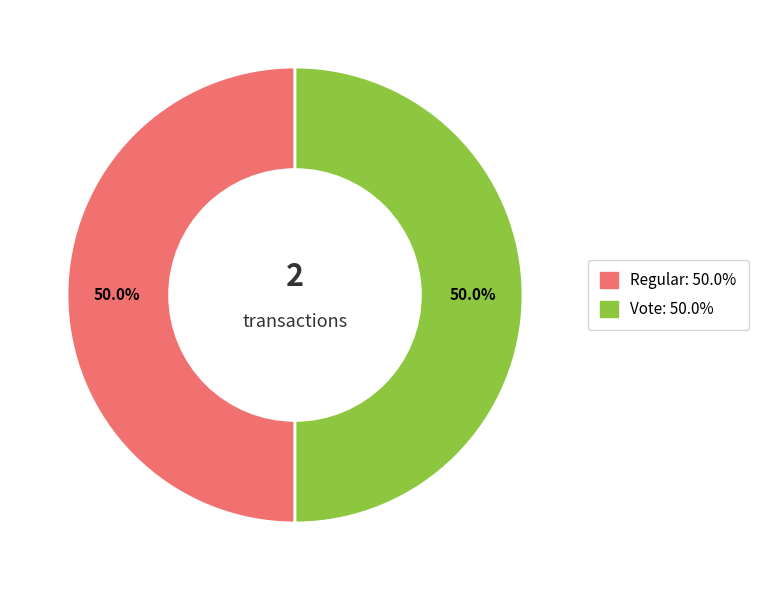

Combined, do Regular and Vote account for over 50%?

Yes